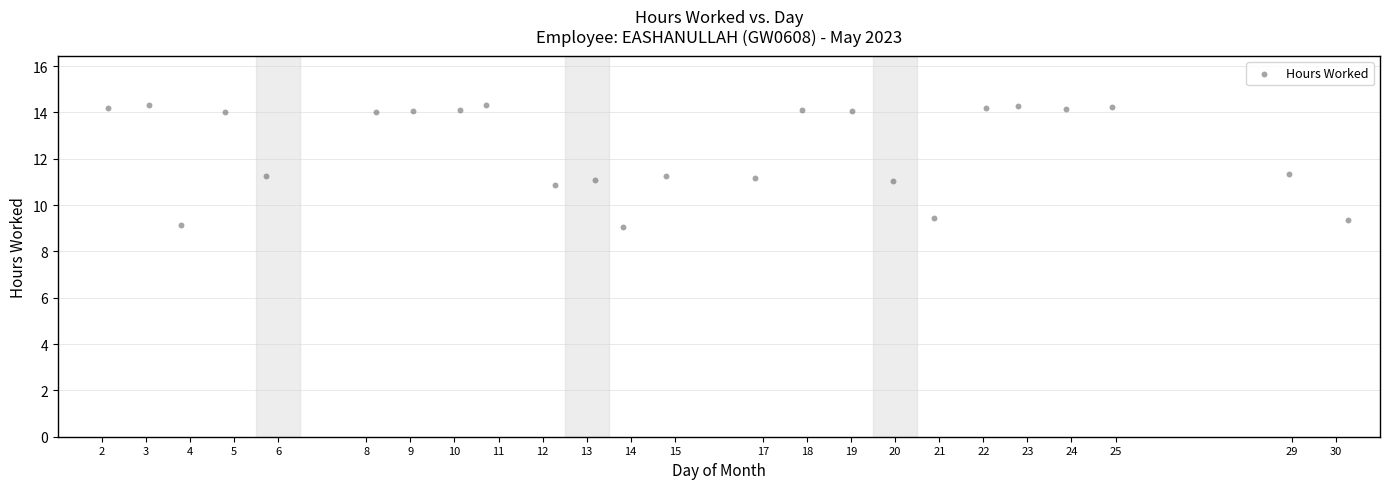

What is the range of Y values (max minus min)?

5.3